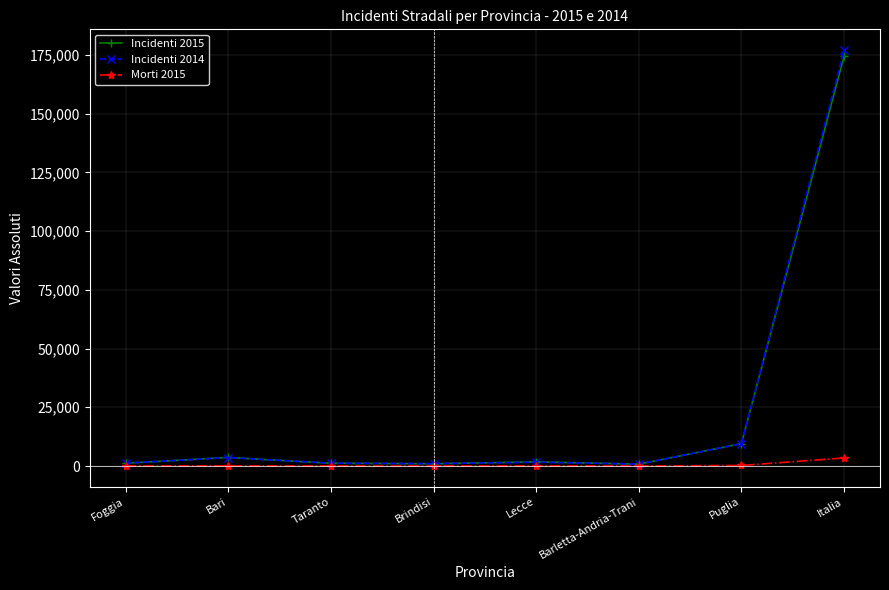

What is the label of the 8th point from the left?

Italia